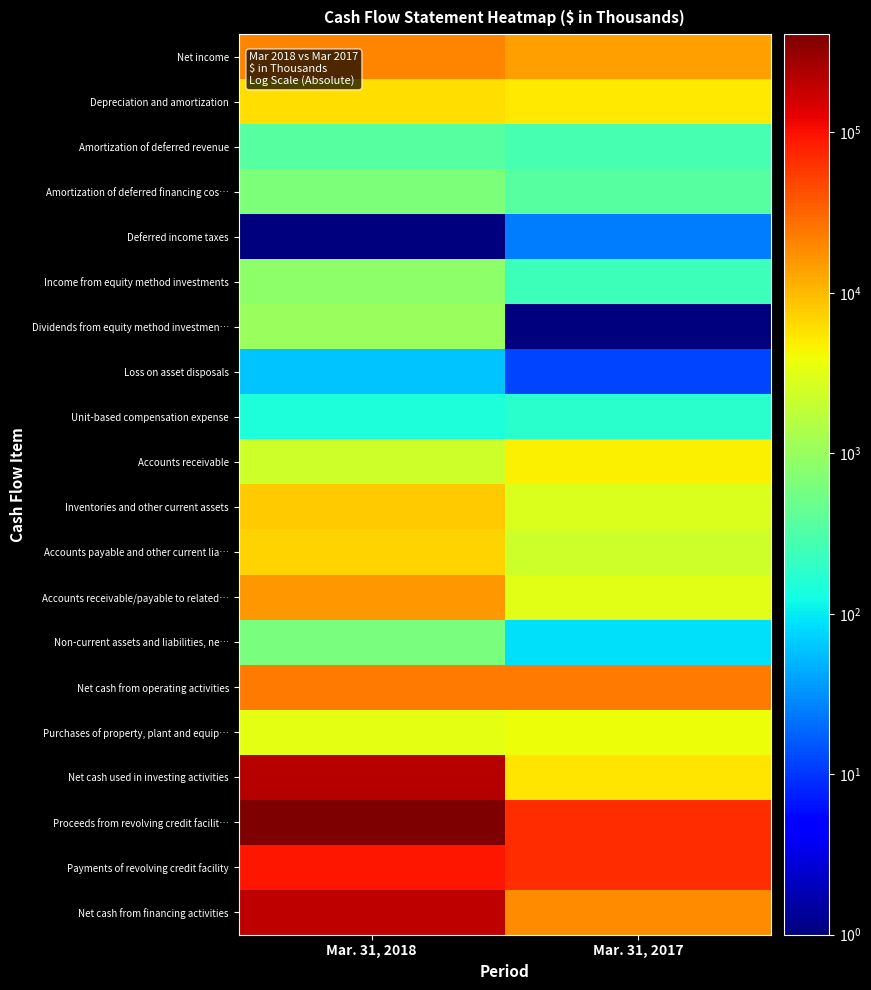

Between Mar. 31, 2017 and Mar. 31, 2018, which is larger?

Mar. 31, 2018